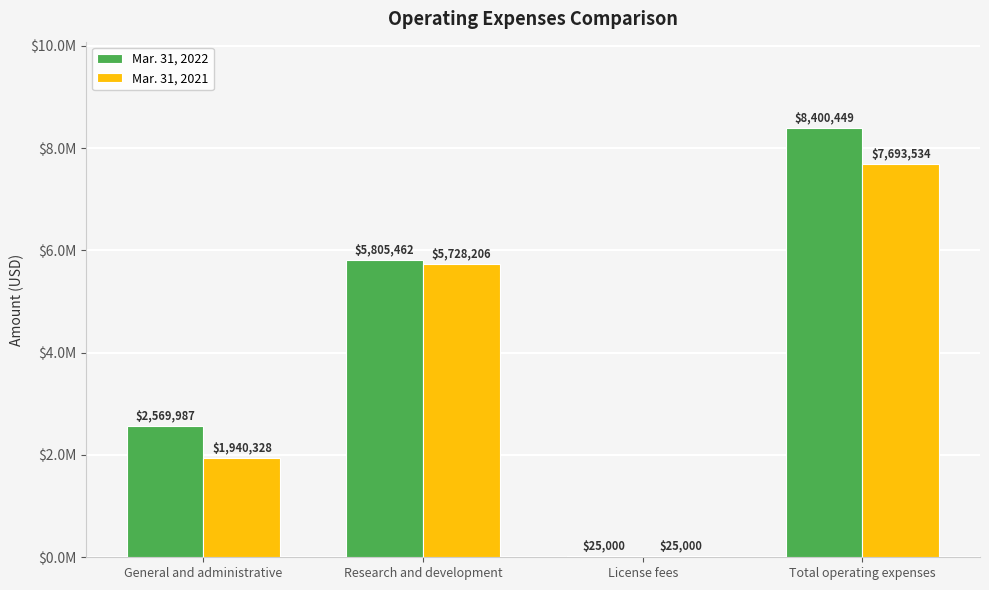

Rank the series by their maximum value, from lowest to highest.

Mar. 31, 2021, Mar. 31, 2022